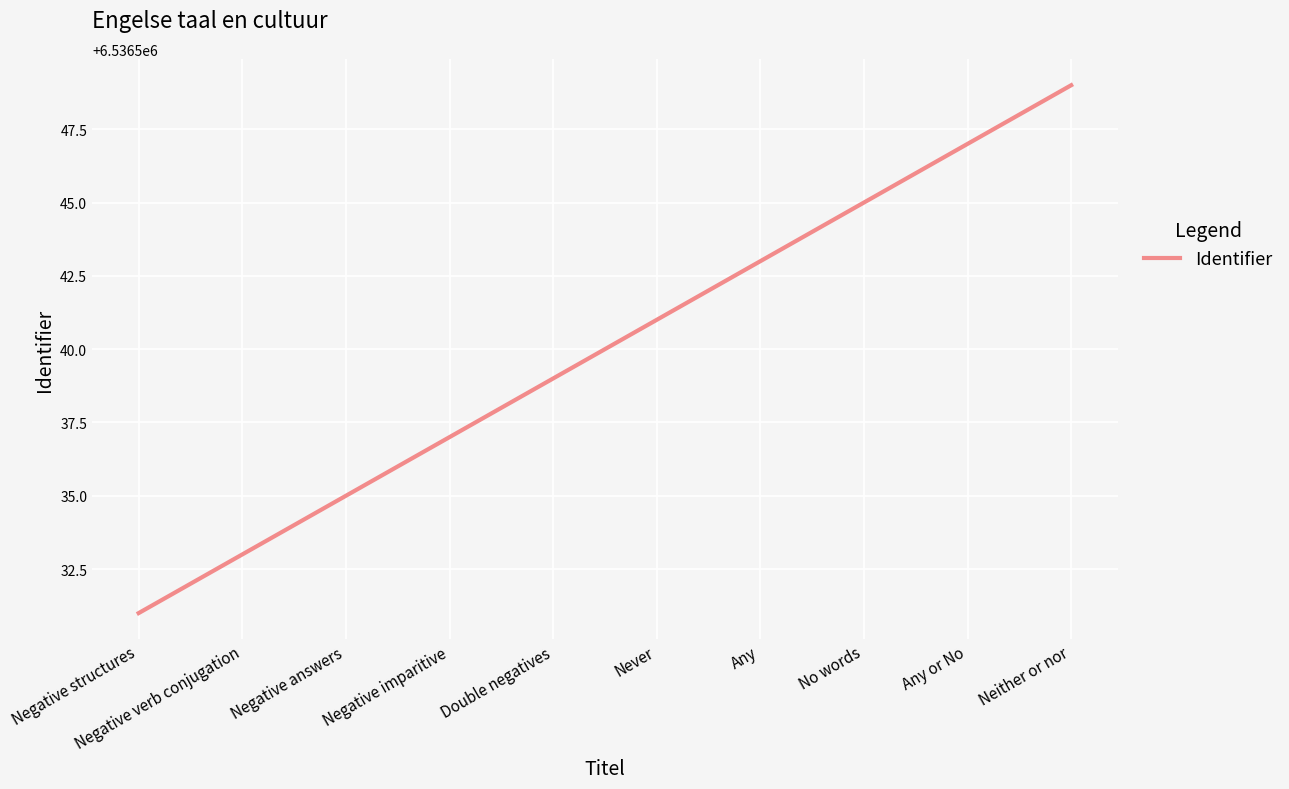

What is the difference between the maximum and minimum values?

18